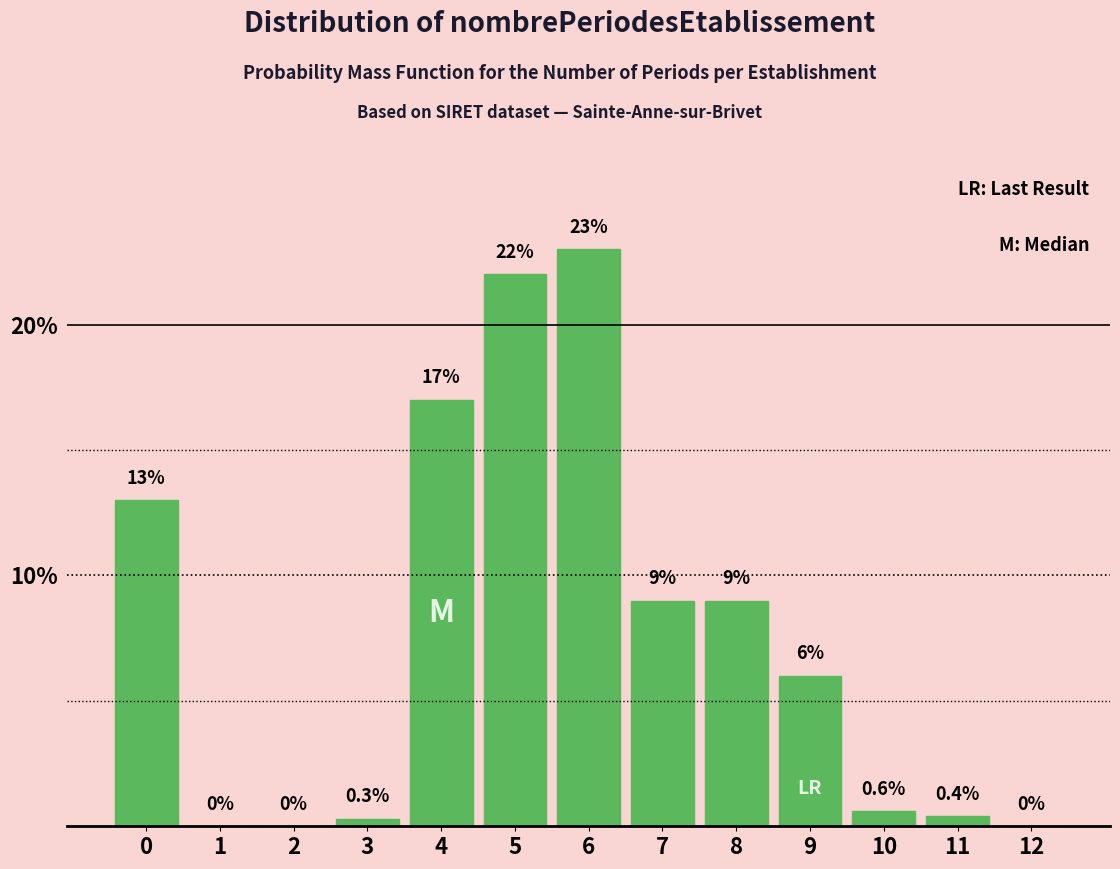

Reading left to right, transcribe all the data shown in this chart.

0=13.0	1=0.0	2=0.0	3=0.3	4=17.0	5=22.0	6=23.0	7=9.0	8=9.0	9=6.0	10=0.6	11=0.4	12=0.0